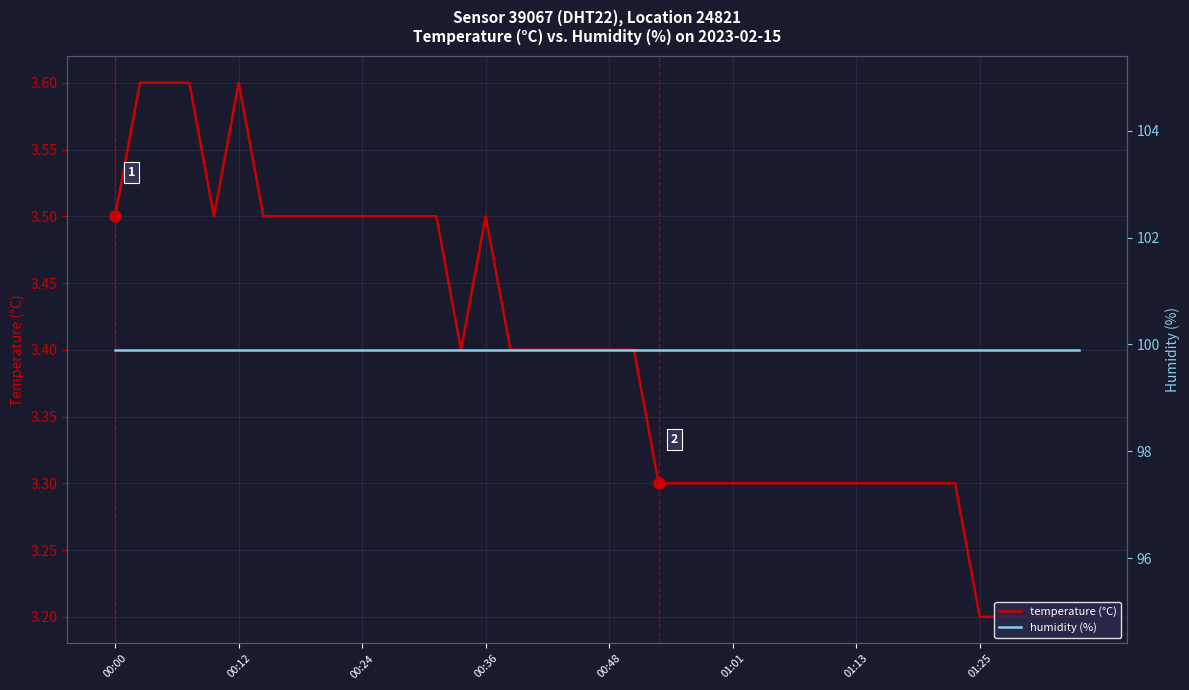

True or false: temperature (°C) has a value of 3.6 at 00:12.

True